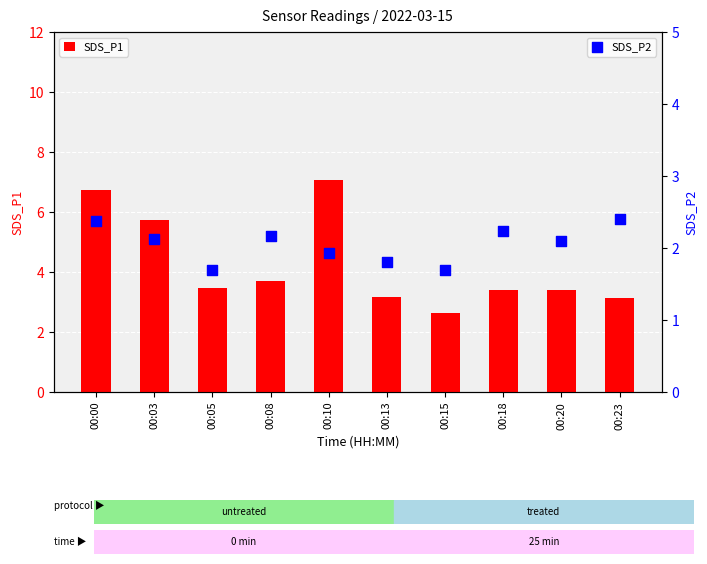

Which series has the largest total across all categories?

SDS_P1